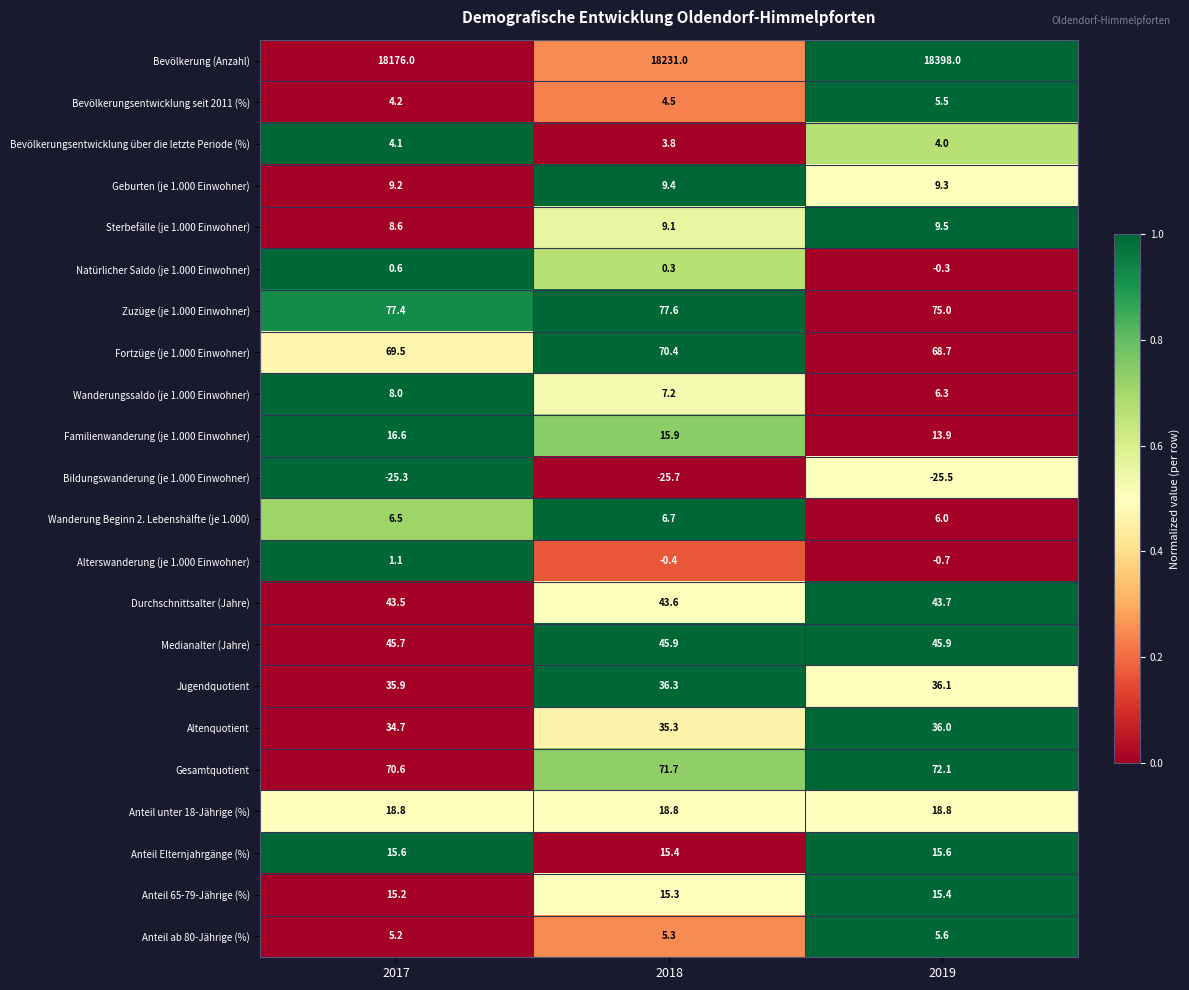

What is the difference between the Alterswanderung (je 1.000 Einwohner) values at 2018 and 2017?

1.5